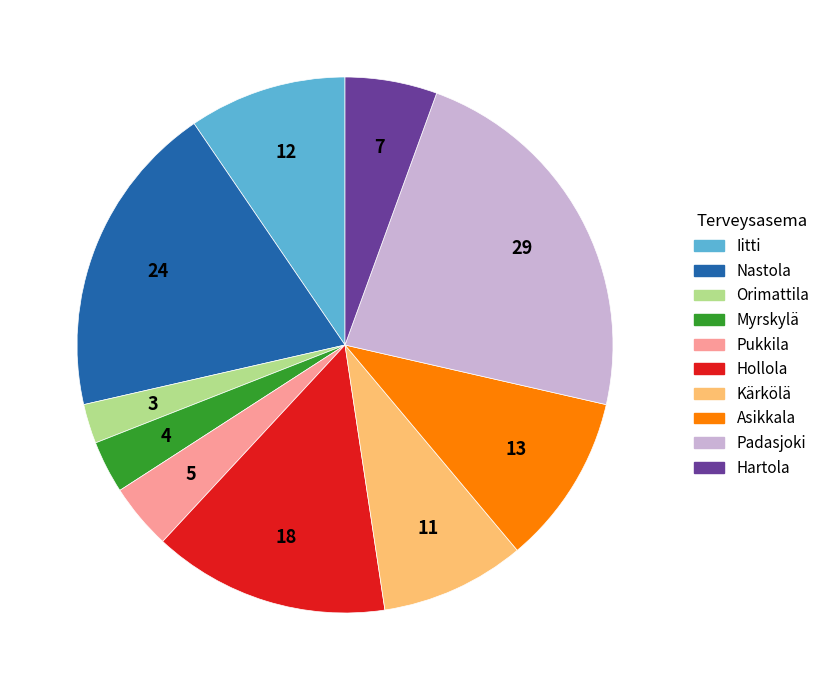

Is there a majority slice in this chart?

No